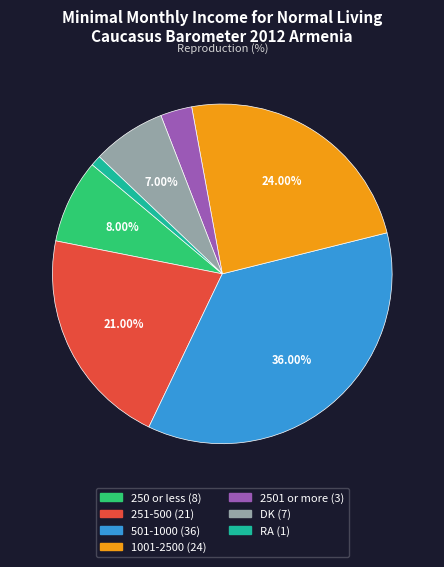

The 250 or less slice represents 8% of the pie. True or false?

True